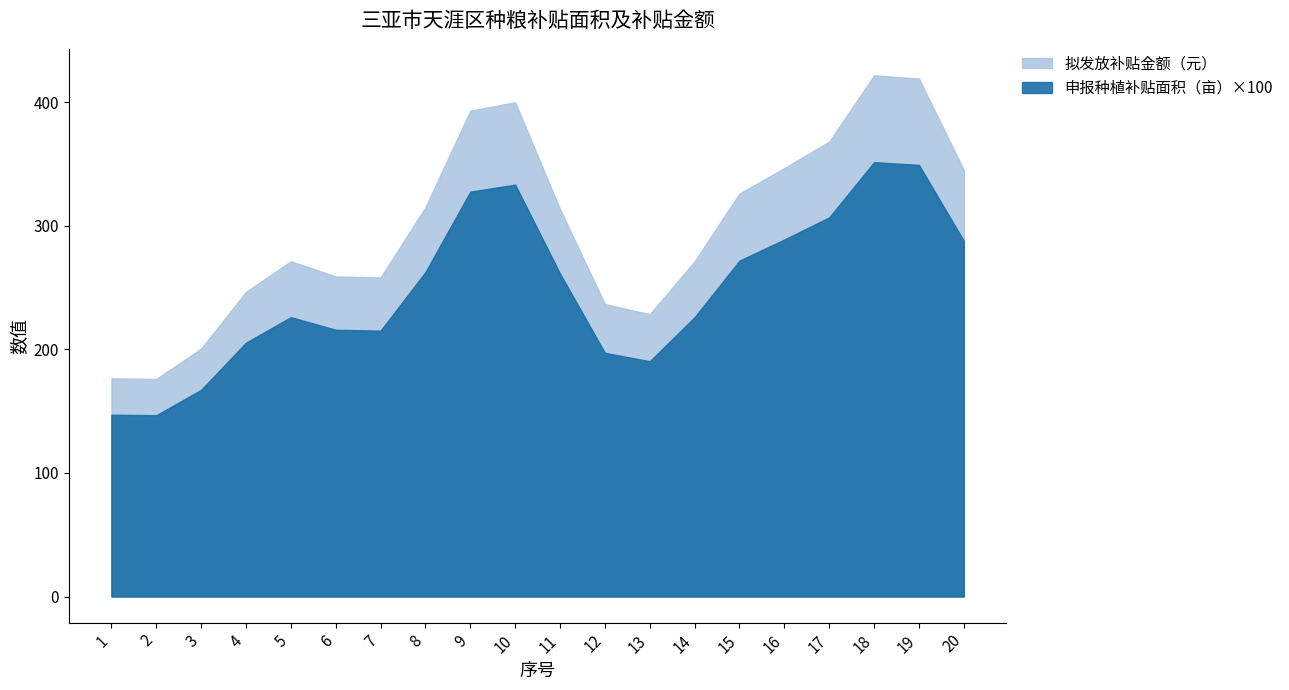

At which category does 申报种植补贴面积（亩） reach its first local peak?

5